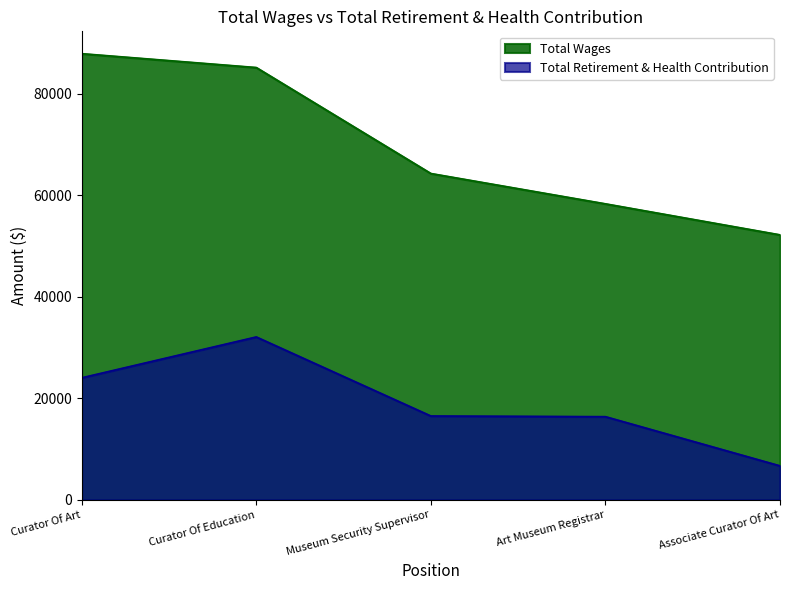

At Curator Of Art, list the series in order from largest to smallest.

Total Wages, Total Retirement & Health Contribution